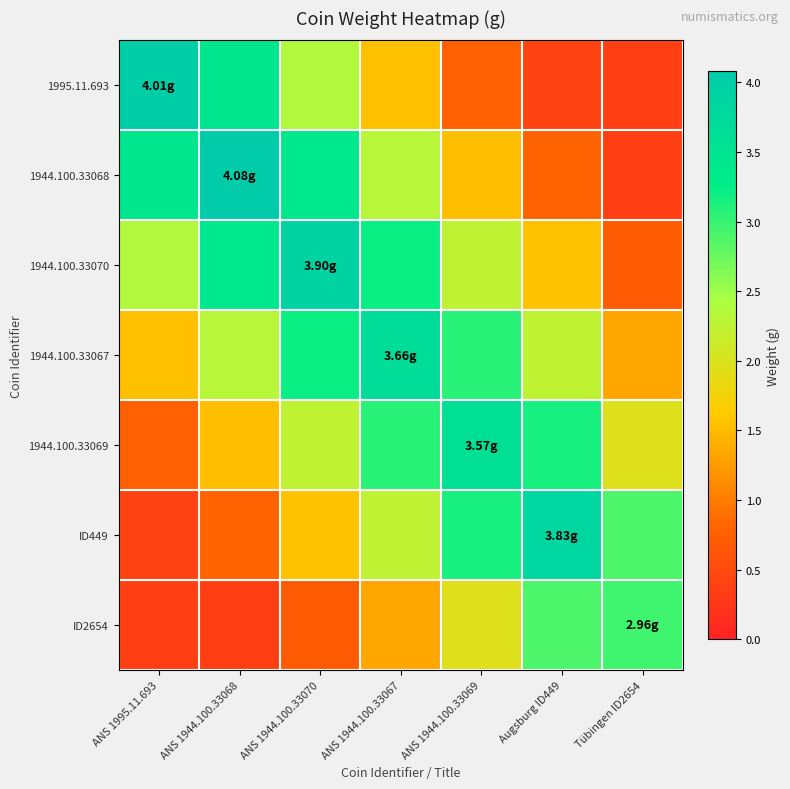

Reading left to right, transcribe all the data shown in this chart.

1995.11.693: ANS 1995.11.693=4.0	ANS 1944.100.33068=3.4	ANS 1944.100.33070=2.4	ANS 1944.100.33067=1.5	ANS 1944.100.33069=0.8	Augsburg ID449=0.4	Tübingen ID2654=0.3
1944.100.33068: ANS 1995.11.693=3.4	ANS 1944.100.33068=4.1	ANS 1944.100.33070=3.4	ANS 1944.100.33067=2.3	ANS 1944.100.33069=1.5	Augsburg ID449=0.8	Tübingen ID2654=0.4
1944.100.33070: ANS 1995.11.693=2.4	ANS 1944.100.33068=3.4	ANS 1944.100.33070=3.9	ANS 1944.100.33067=3.2	ANS 1944.100.33069=2.2	Augsburg ID449=1.5	Tübingen ID2654=0.7
1944.100.33067: ANS 1995.11.693=1.5	ANS 1944.100.33068=2.3	ANS 1944.100.33070=3.2	ANS 1944.100.33067=3.7	ANS 1944.100.33069=3.1	Augsburg ID449=2.2	Tübingen ID2654=1.3
1944.100.33069: ANS 1995.11.693=0.8	ANS 1944.100.33068=1.5	ANS 1944.100.33070=2.2	ANS 1944.100.33067=3.1	ANS 1944.100.33069=3.6	Augsburg ID449=3.1	Tübingen ID2654=2.0
ID449: ANS 1995.11.693=0.4	ANS 1944.100.33068=0.8	ANS 1944.100.33070=1.5	ANS 1944.100.33067=2.2	ANS 1944.100.33069=3.1	Augsburg ID449=3.8	Tübingen ID2654=2.9
ID2654: ANS 1995.11.693=0.3	ANS 1944.100.33068=0.4	ANS 1944.100.33070=0.7	ANS 1944.100.33067=1.3	ANS 1944.100.33069=2.0	Augsburg ID449=2.9	Tübingen ID2654=3.0